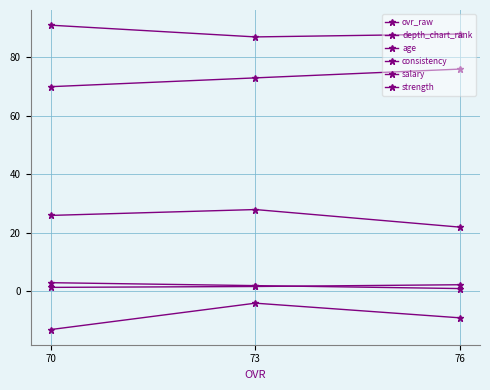

Is this an area chart (filled region under the line)?

No